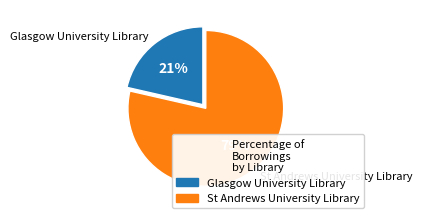

How many segments does this pie chart have?

2